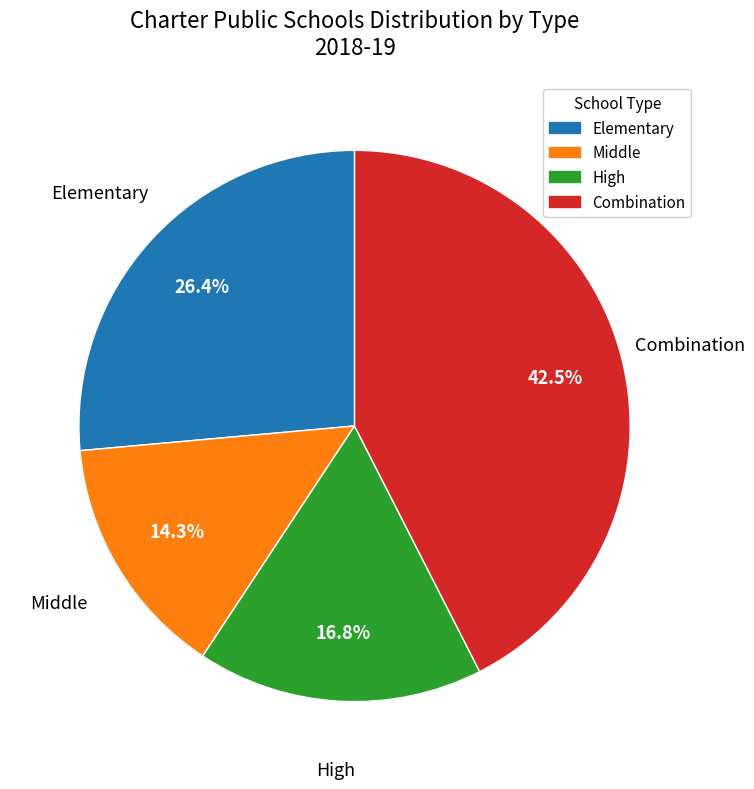

To the nearest percent, what is the combined percentage of Middle and Combination?

57%